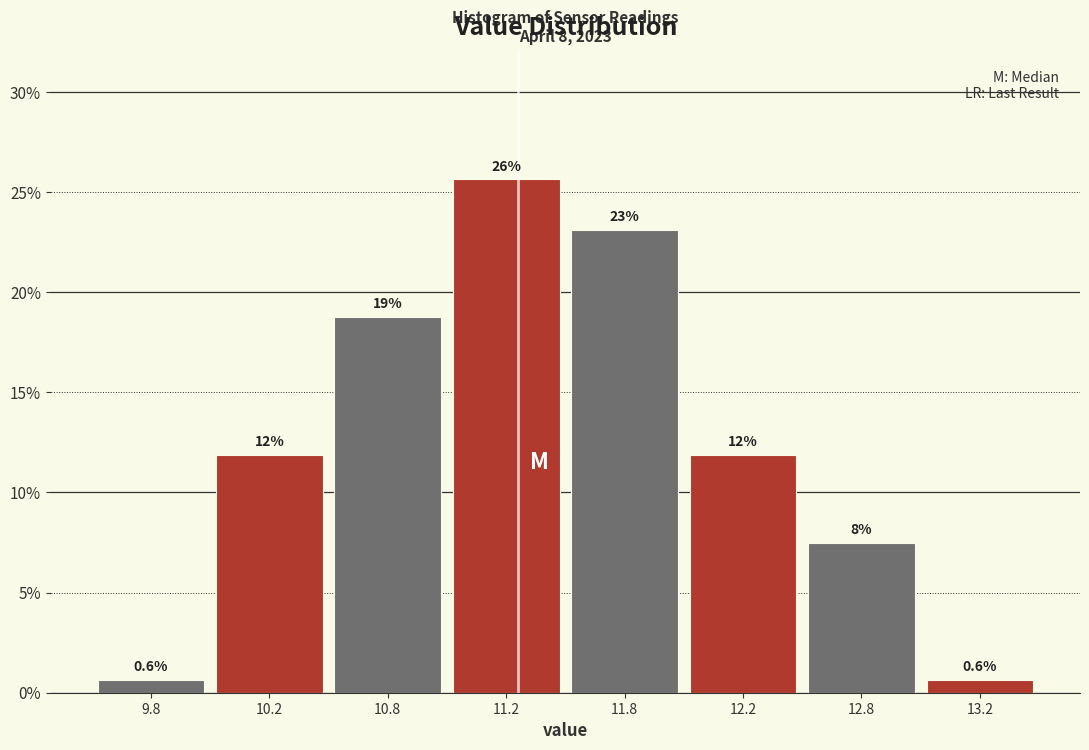

Does the chart contain any negative values?

No